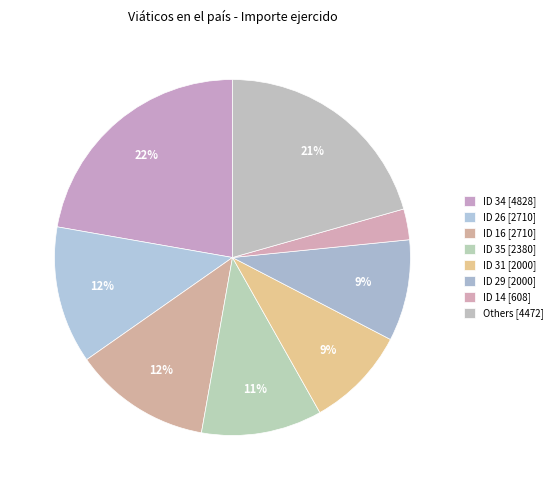

Count the number of slices in the pie.

8